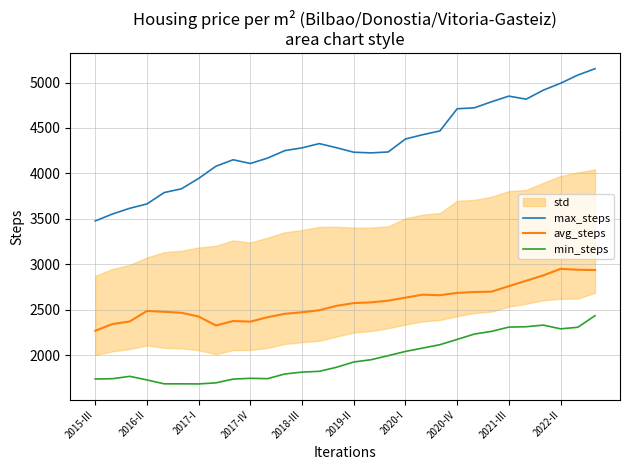

The max_steps series shows 4711.4 at 2020-IV. True or false?

True